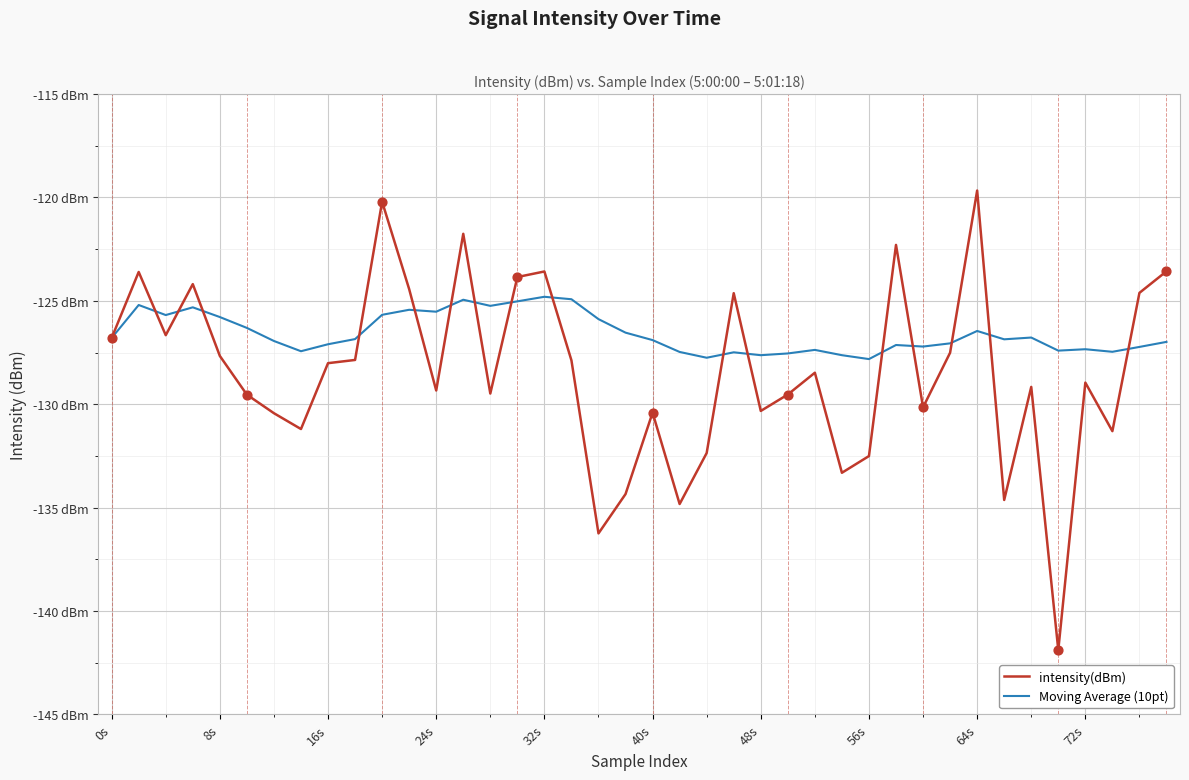

What are all the series names shown in the legend?

intensity(dBm), Moving Average (10pt)